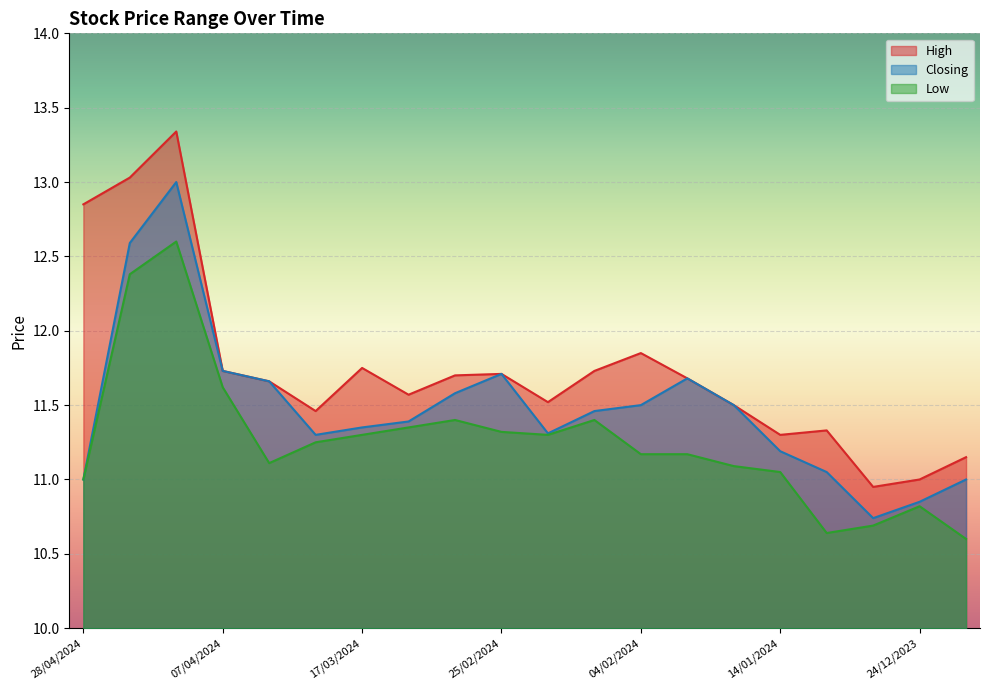

How many data points in Low are above 11?

15